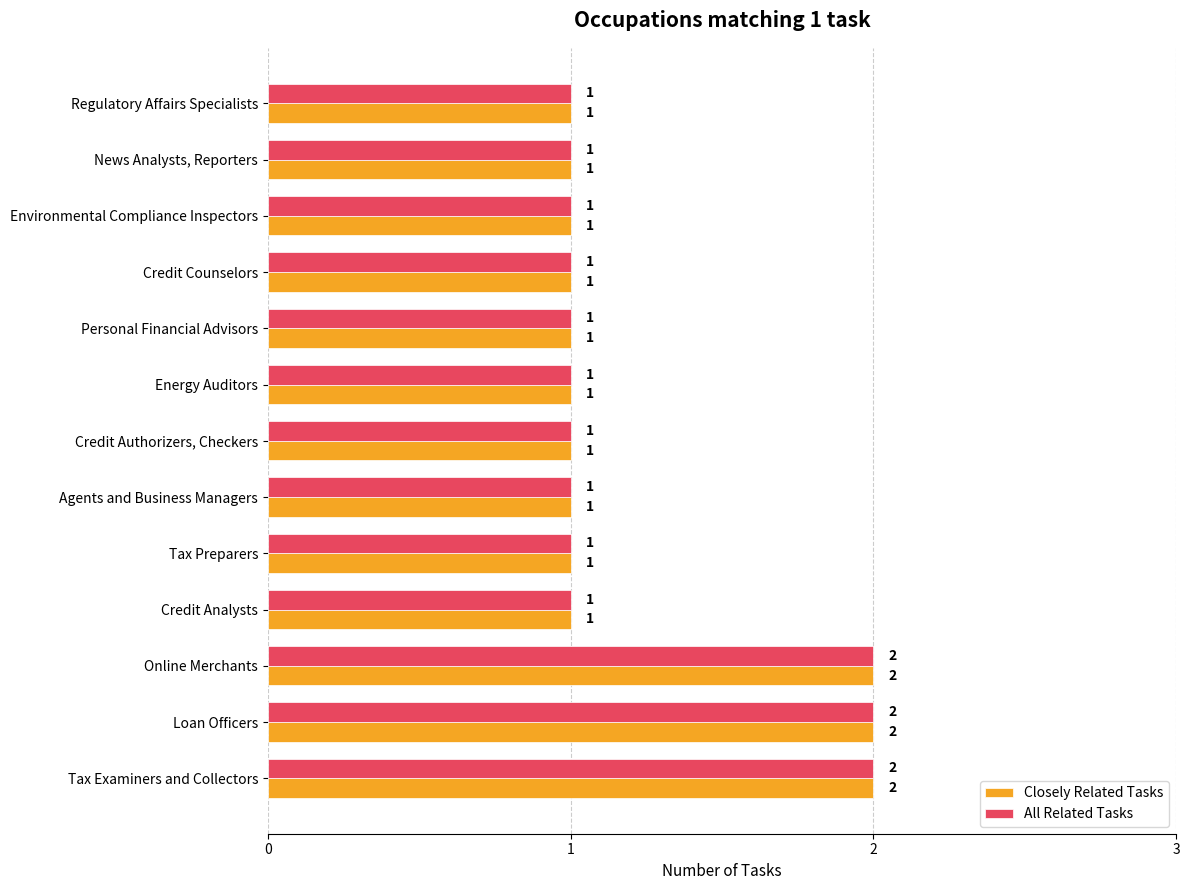

The Closely Related Tasks series shows 1 at Environmental Compliance Inspectors. True or false?

True